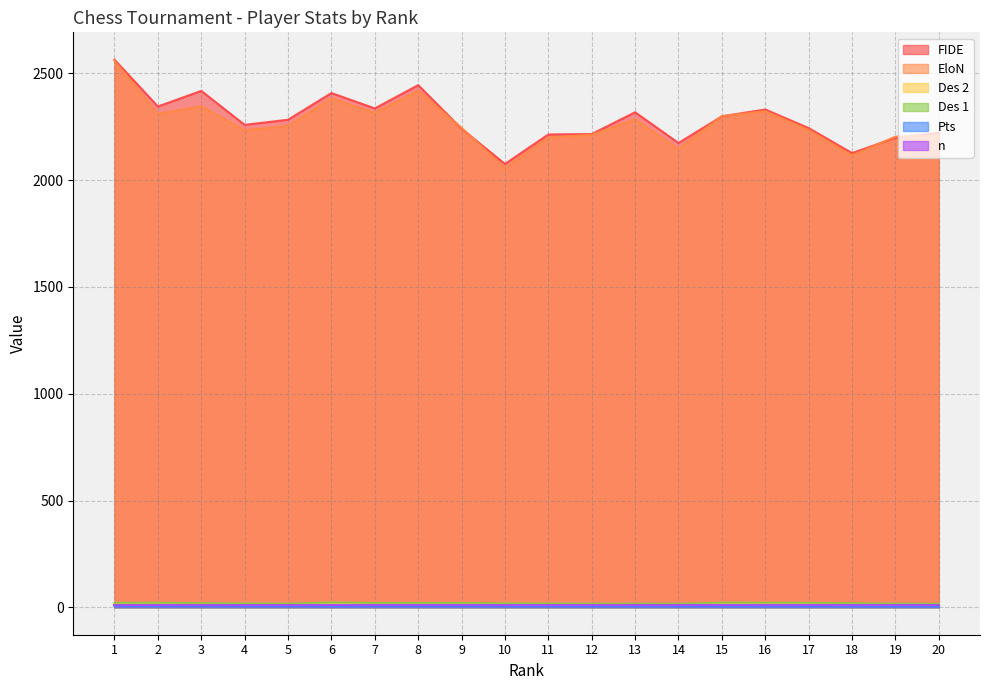

Rank the categories by Des 1 value from lowest to highest.

20, 13, 14, 5, 12, 19, 11, 4, 10, 3, 18, 7, 8, 9, 1, 17, 2, 16, 15, 6